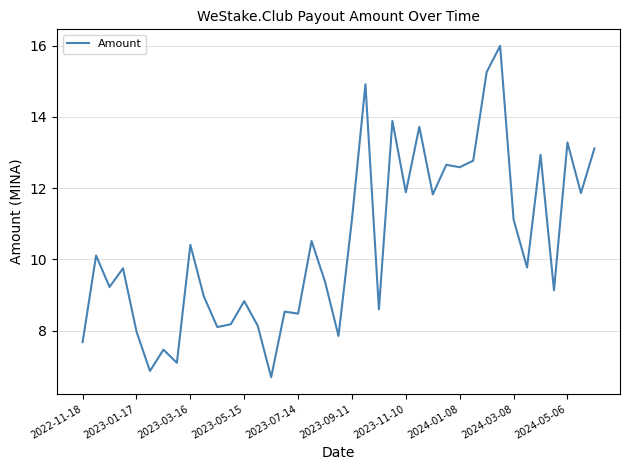

What is the maximum value shown in the chart?

16.0